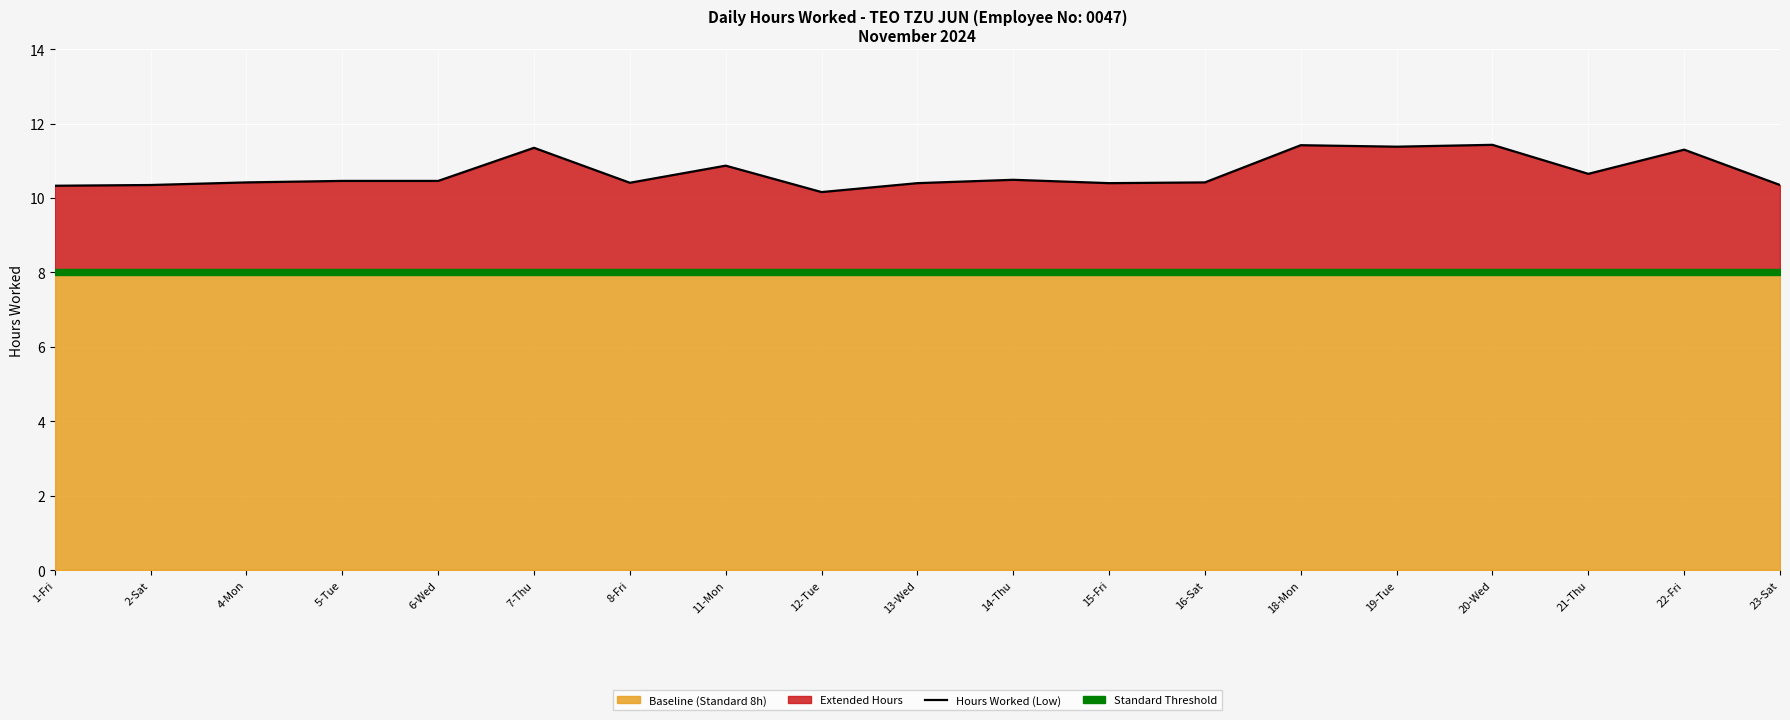

Rank the categories by value from lowest to highest.

12-Tue, 1-Fri, 2-Sat, 23-Sat, 13-Wed, 15-Fri, 8-Fri, 4-Mon, 16-Sat, 5-Tue, 6-Wed, 14-Thu, 21-Thu, 11-Mon, 22-Fri, 7-Thu, 19-Tue, 18-Mon, 20-Wed